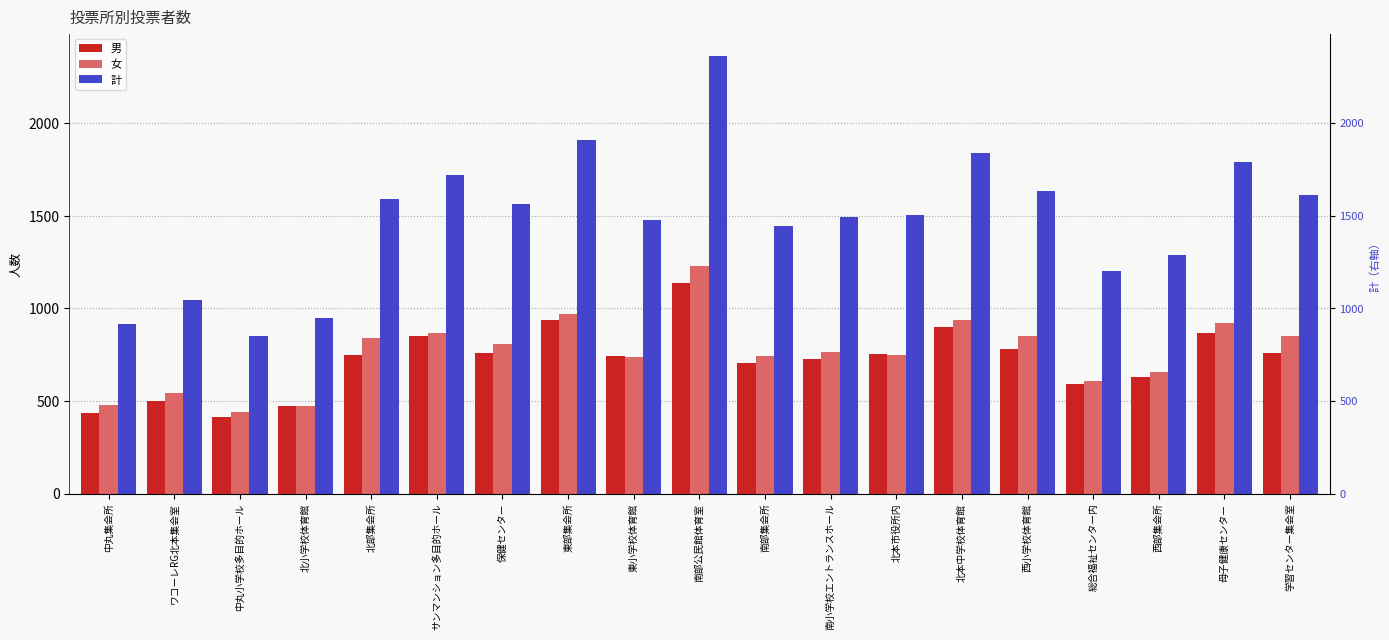

What position from the left is 東部集会所?

8